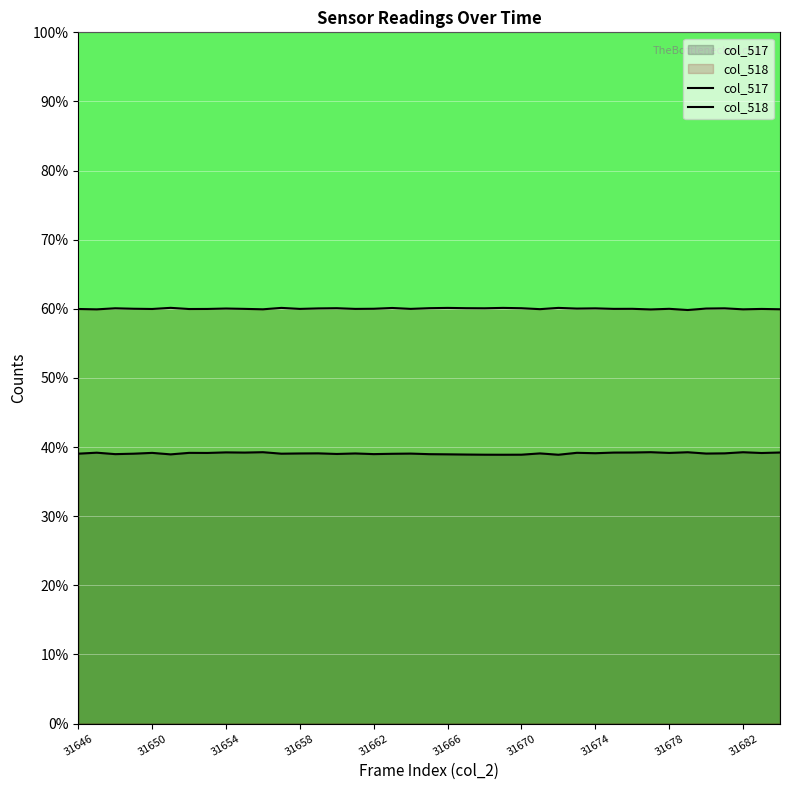

What is the highest value of the col_517 series?

39.3